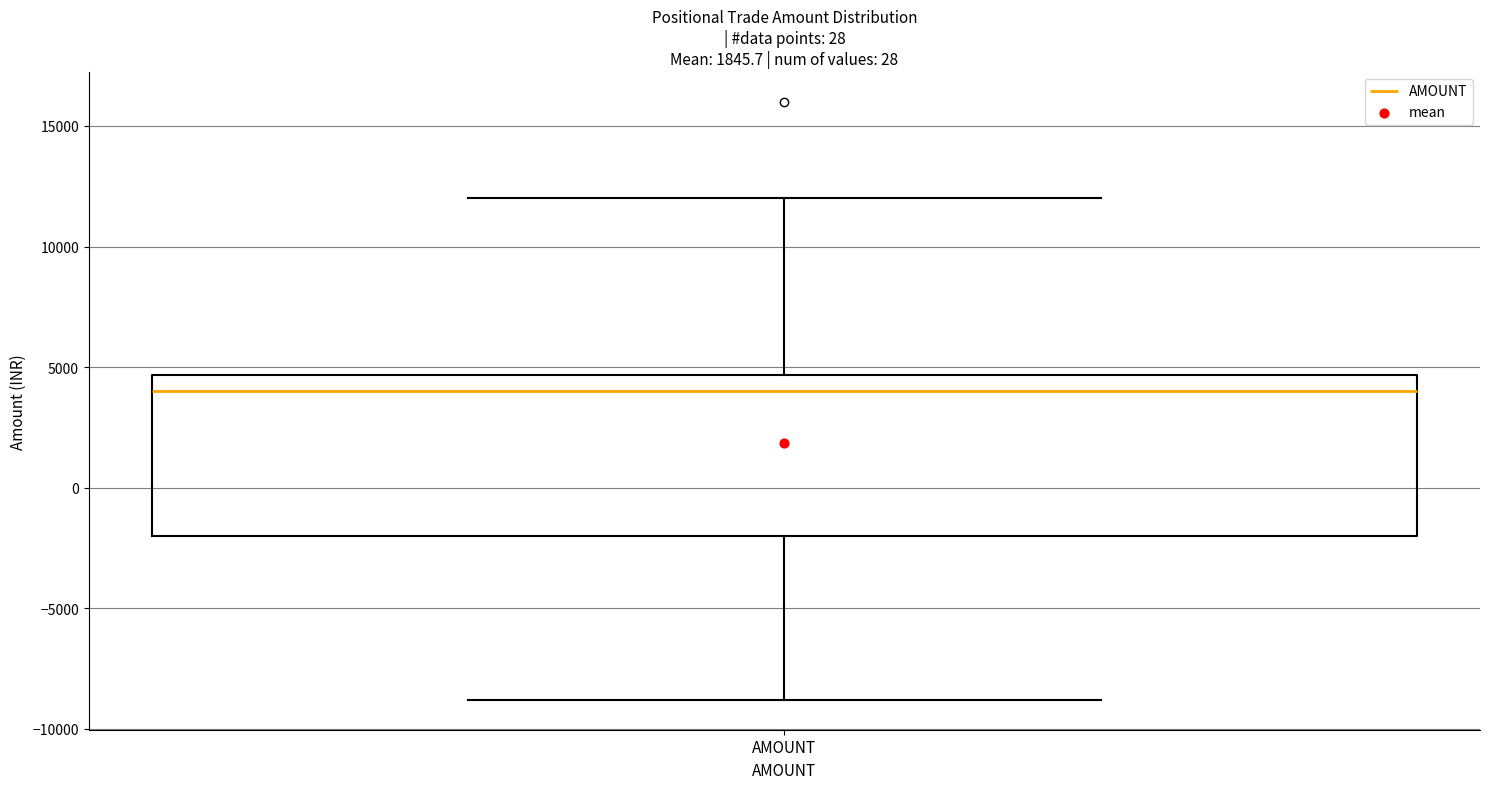

Transcribe this box plot: give where the median line is, the range the box spans, and where the two whiskers end, as read against the y-axis. The values are not printed on the chart, so give them approximately, as read against the axis.

median 4000, box -2000 to 4500, whiskers -9000 to 12000